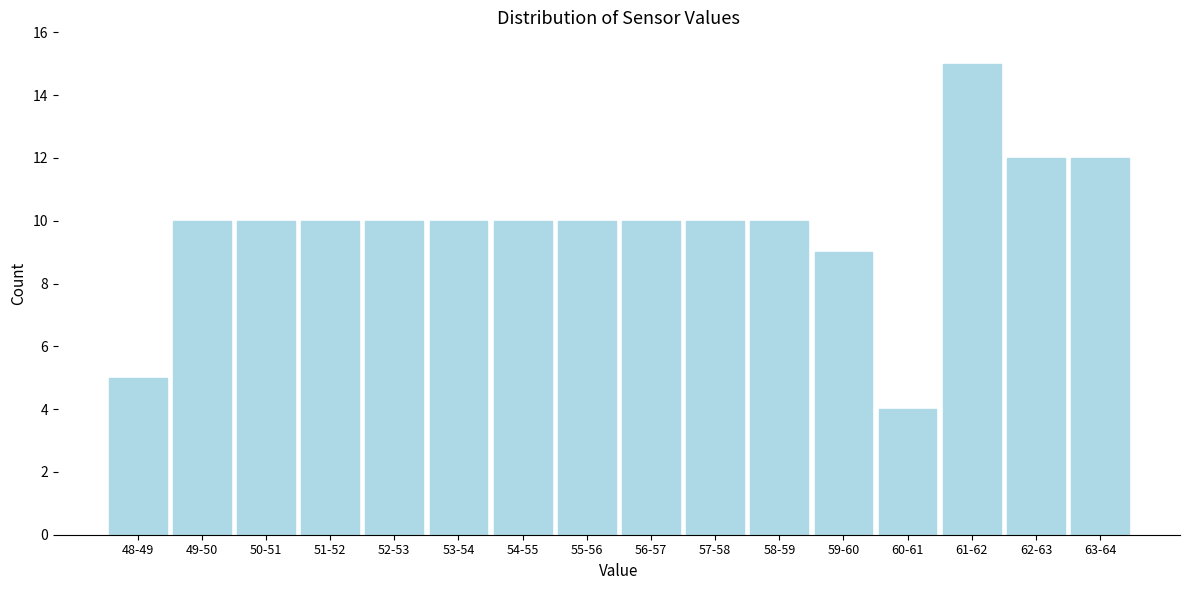

Reading right to left, extract all data points from this chart.

12	12	15	4	9	10	10	10	10	10	10	10	10	10	10	5